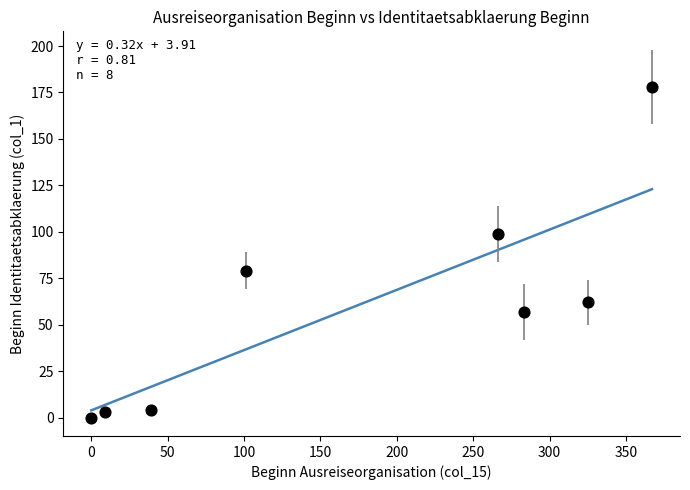

What is the range of Y values (max minus min)?

178